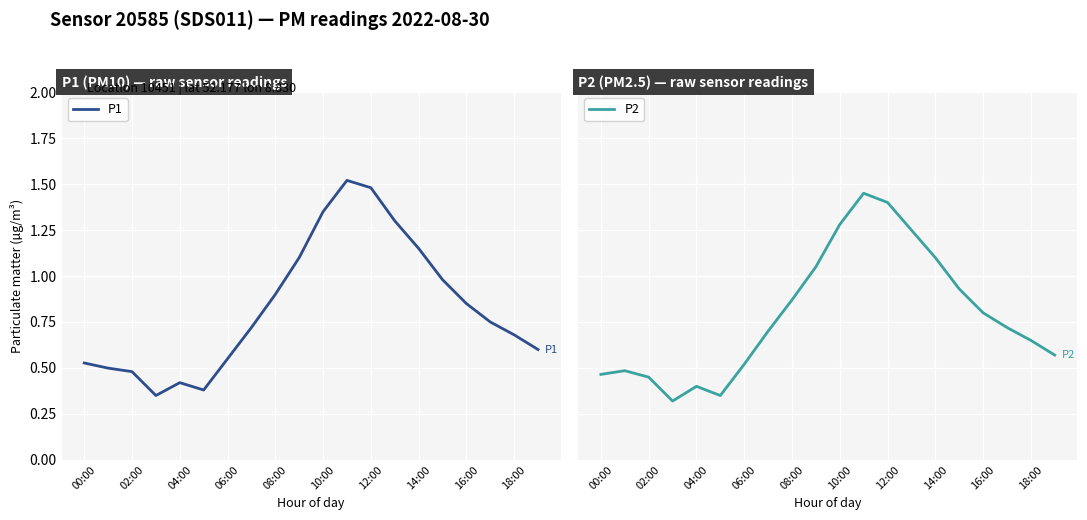

The P1 series shows 0.4 at 18:00. True or false?

False